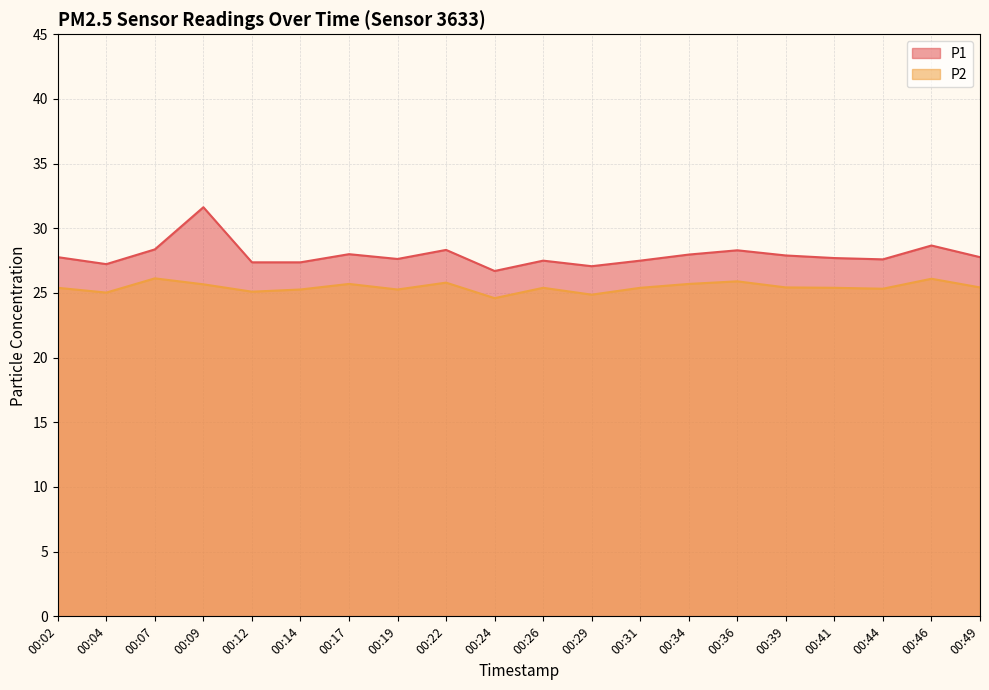

True or false: P2 and P1 intersect in this chart.

False